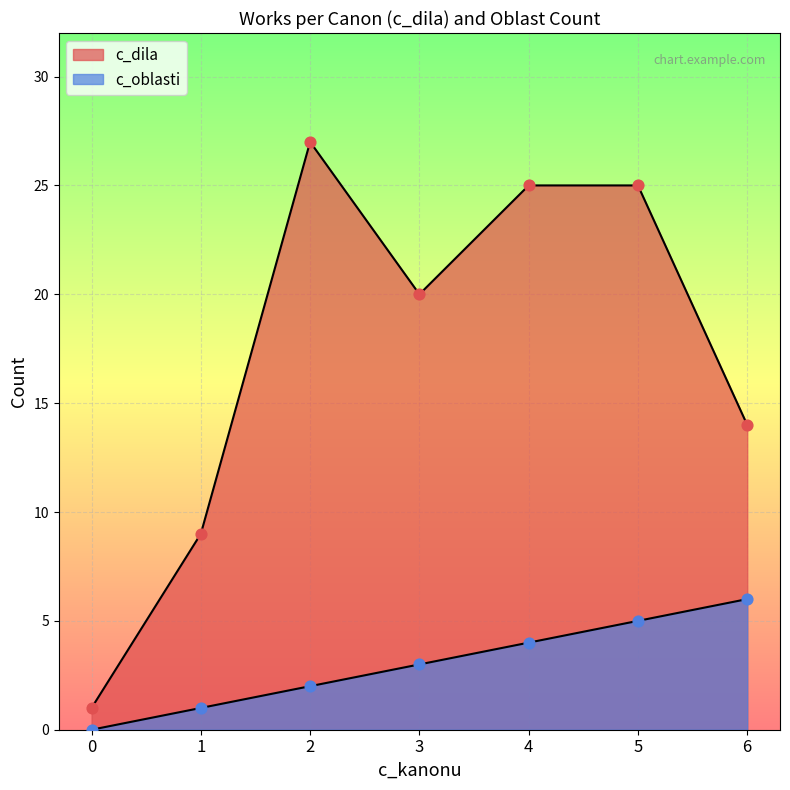

Which series has the largest Y range (max minus min)?

c_dila